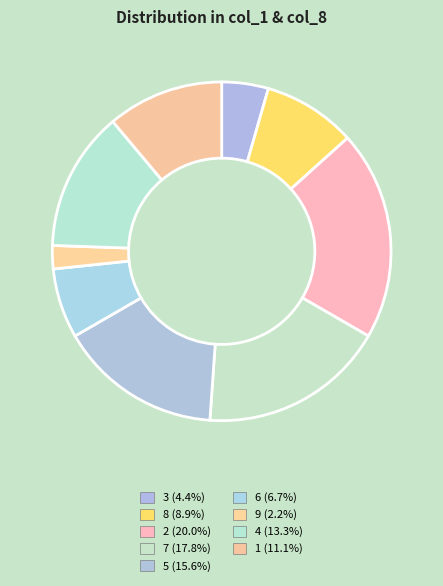

The 6 slice represents 7% of the pie. True or false?

True